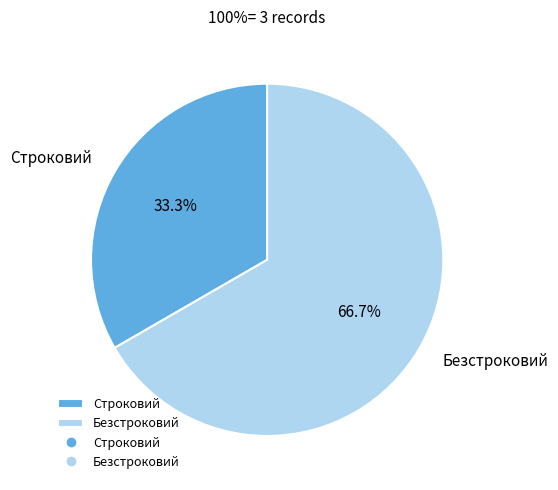

Which category accounts for the majority?

Безстроковий